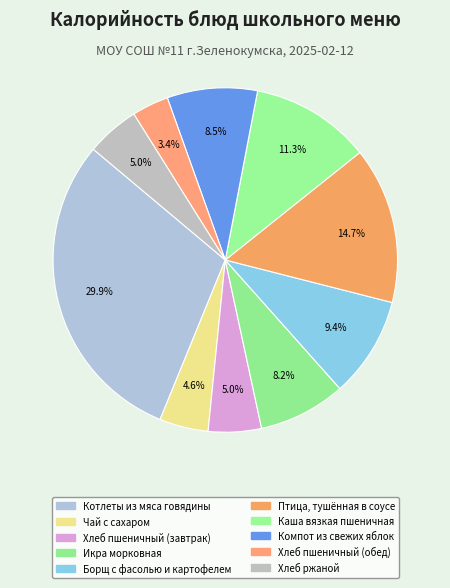

Which slice is the largest?

Котлеты из мяса говядины